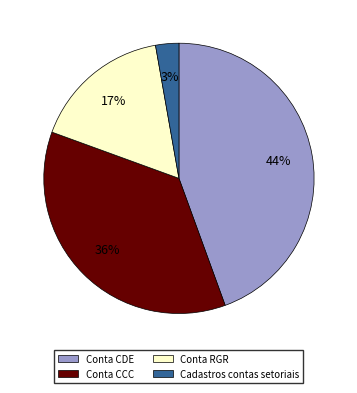

Rank the categories by value from highest to lowest.

Conta CDE, Conta CCC, Conta RGR, Cadastros contas setoriais